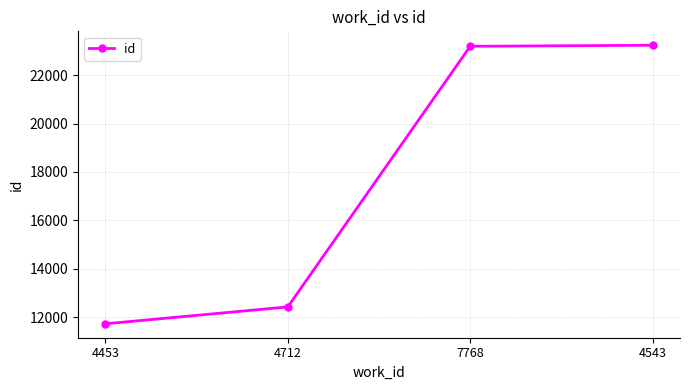

What is the value of the 3rd point from the left?

23190